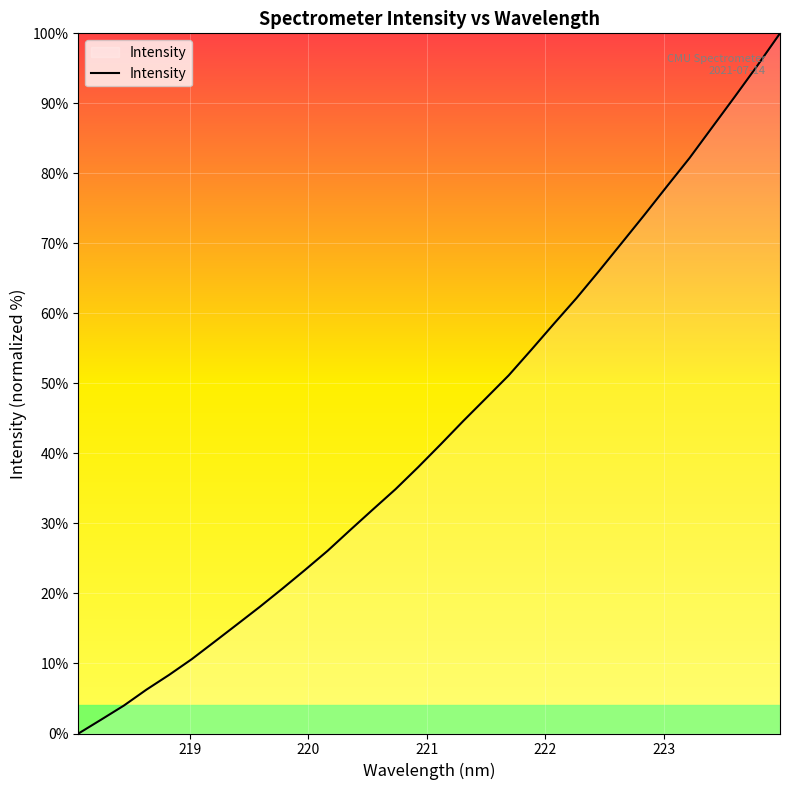

Reading left to right, list all the values displayed in this chart.

0.0	2.0	4.0	6.3	8.4	10.6	13.1	15.6	18.1	20.7	23.4	26.1	29.1	32.0	34.9	38.0	41.3	44.7	47.9	51.1	54.8	58.5	62.2	66.1	70.1	74.1	78.2	82.2	86.6	90.9	95.4	100.0